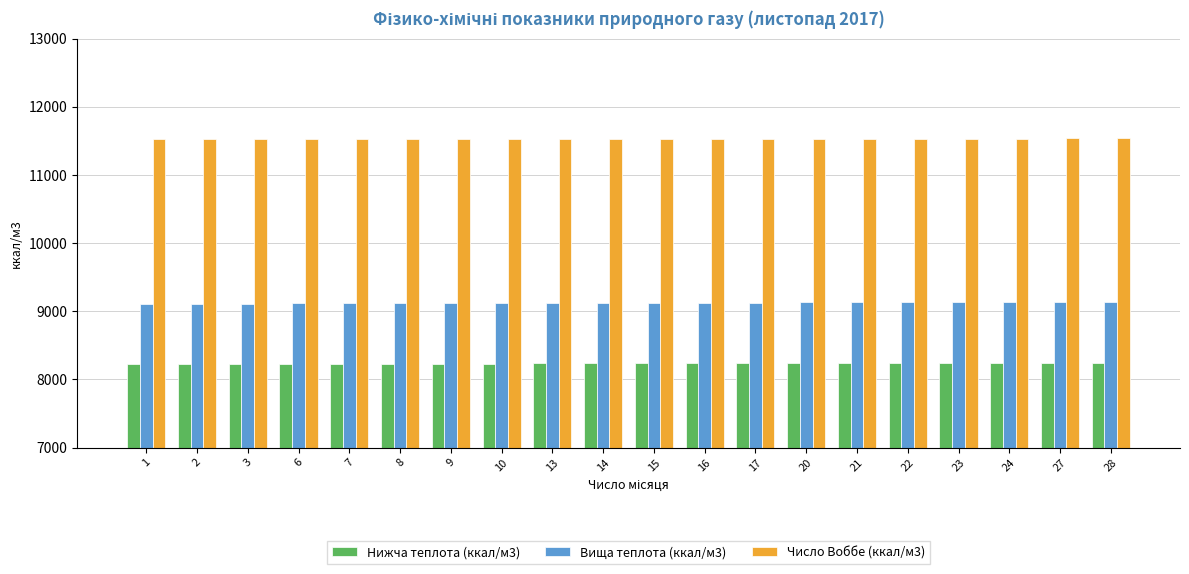

What is the sum of the Число Воббе (ккал/м3) values at 13 and 3?

23065.3